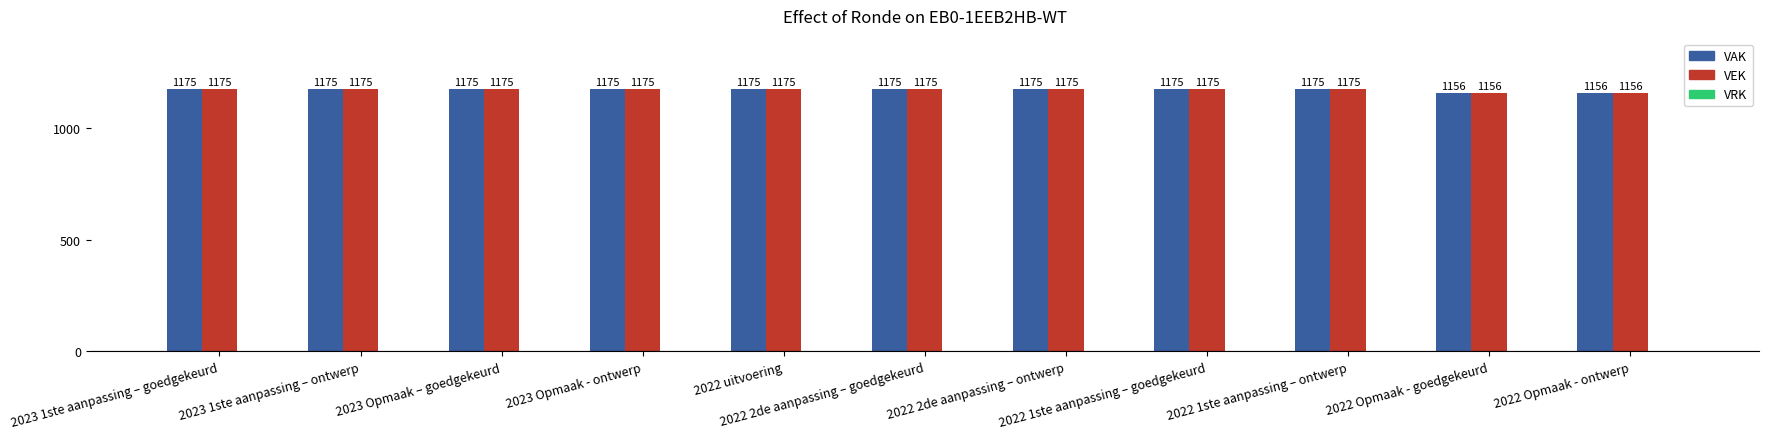

What is the label of the 7th bar from the right?

2022 uitvoering